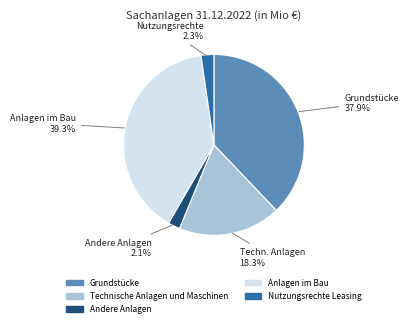

Approximately how many times larger is the value at Technische Anlagen und Maschinen compared to Grundstücke?

0.5